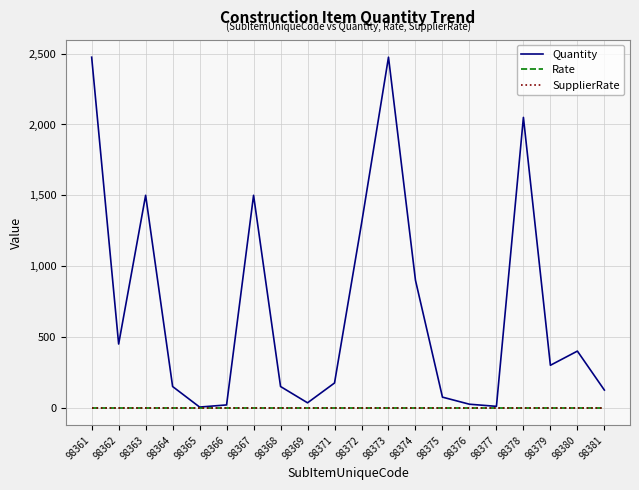

Reading left to right, transcribe all the data shown in this chart.

Quantity: 2475	450	1500	150	5	20	1500	150	35	175	1300	2475	900	75	25	10	2050	300	400	125
Rate: 0	0	0	0	0	0	0	0	0	0	0	0	0	0	0	0	0	0	0	0
SupplierRate: 0	0	0	0	0	0	0	0	0	0	0	0	0	0	0	0	0	0	0	0